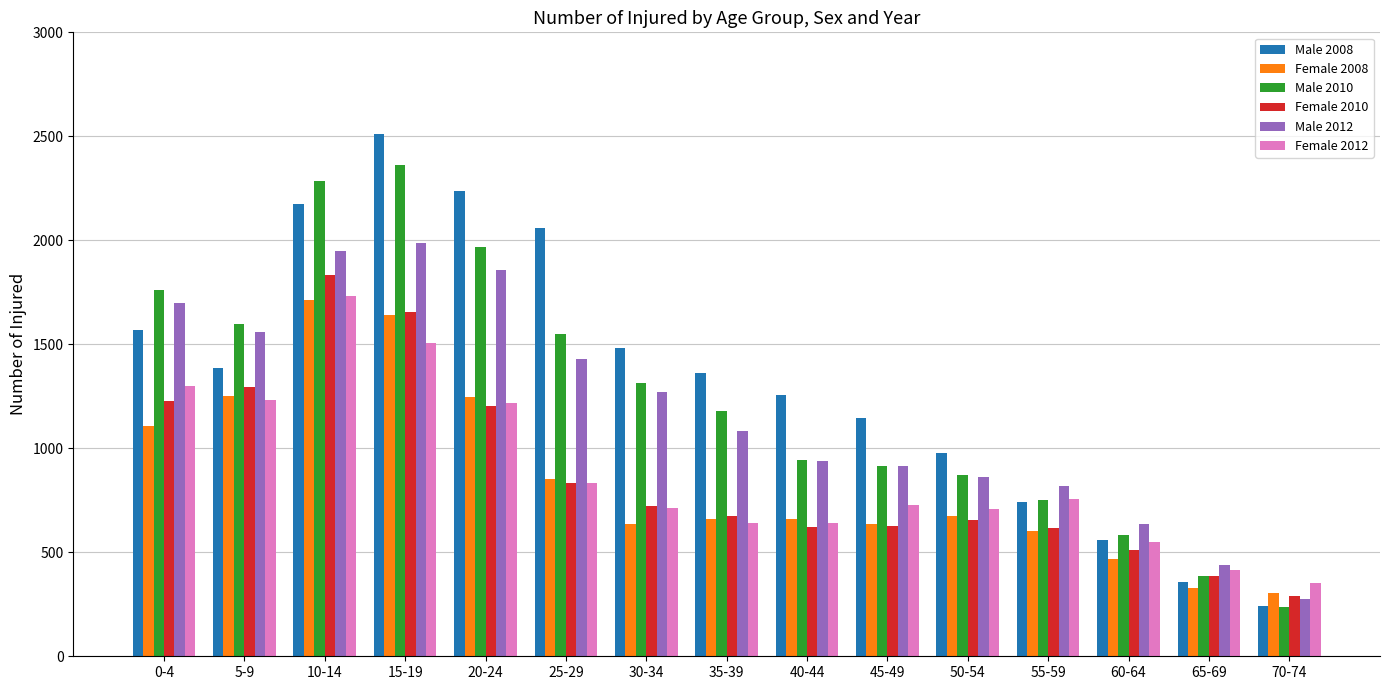

Is the value of Female 2008 at 65-69 greater than the value of Male 2008 at 45-49?

No